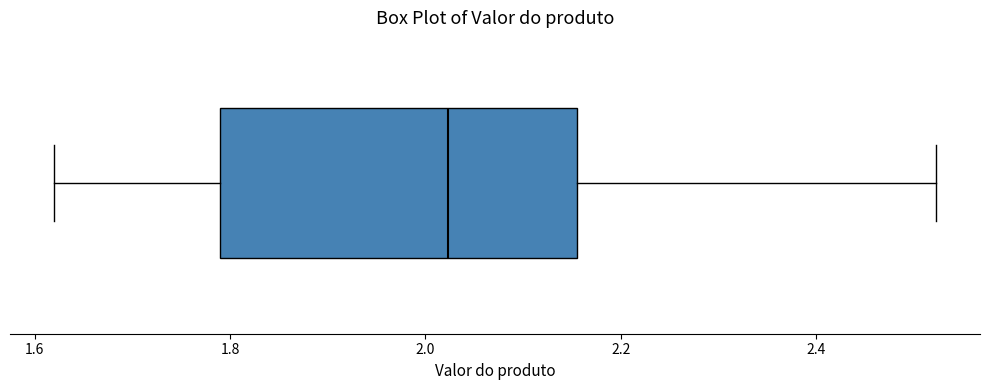

Read this box plot against the x-axis: the position of the median line, the range covered by the box, and the ends of both whiskers. The values are not printed on the chart, so give them approximately, as read against the axis.

median 2.02, box 1.78 to 2.16, whiskers 1.62 to 2.52